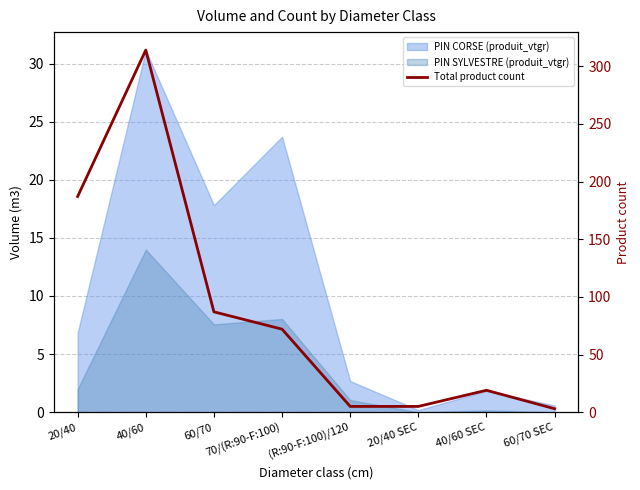

What is the minimum value shown in the chart?

3